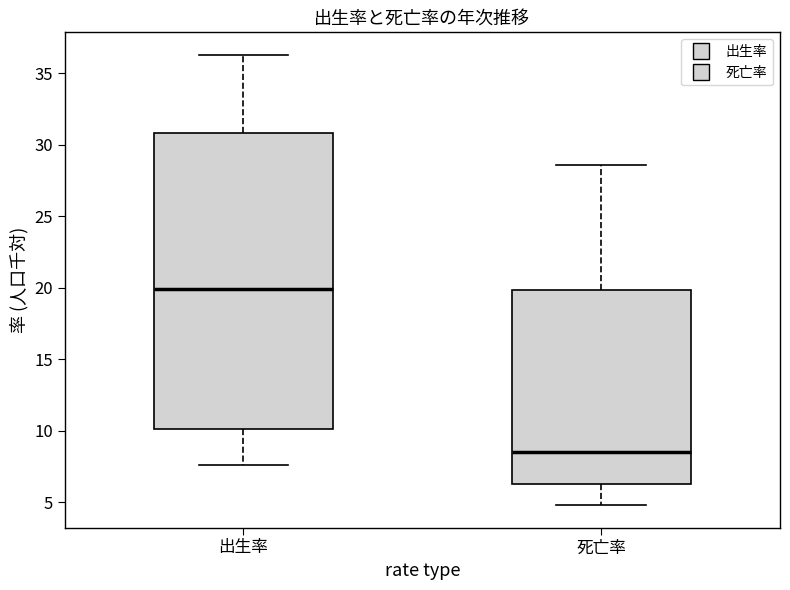

Which box is the tallest, from its lower edge to its upper edge?

出生率